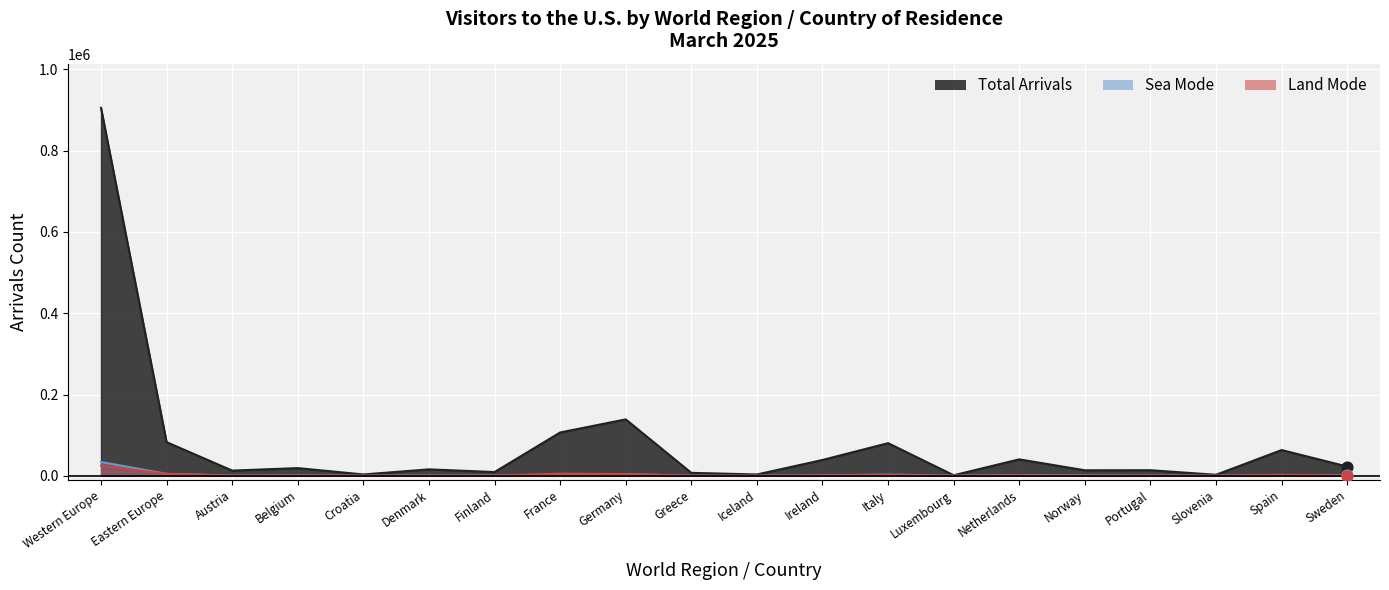

Which series has the largest total across all categories?

Total Arrivals